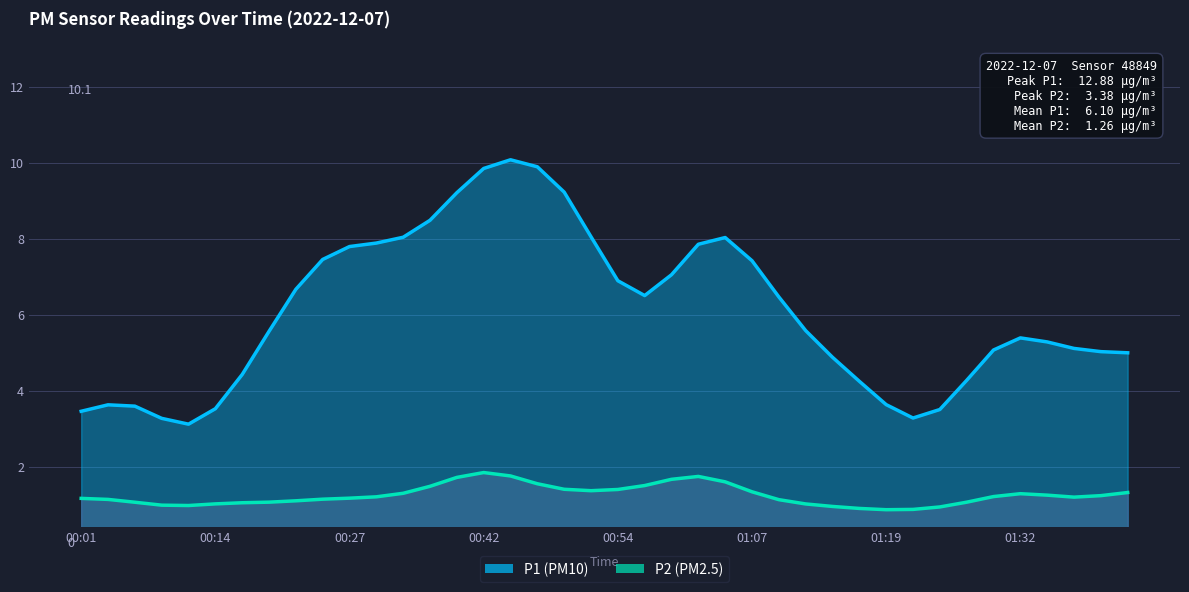

Between 00:54 and 01:02, which series saw the biggest shift?

P1